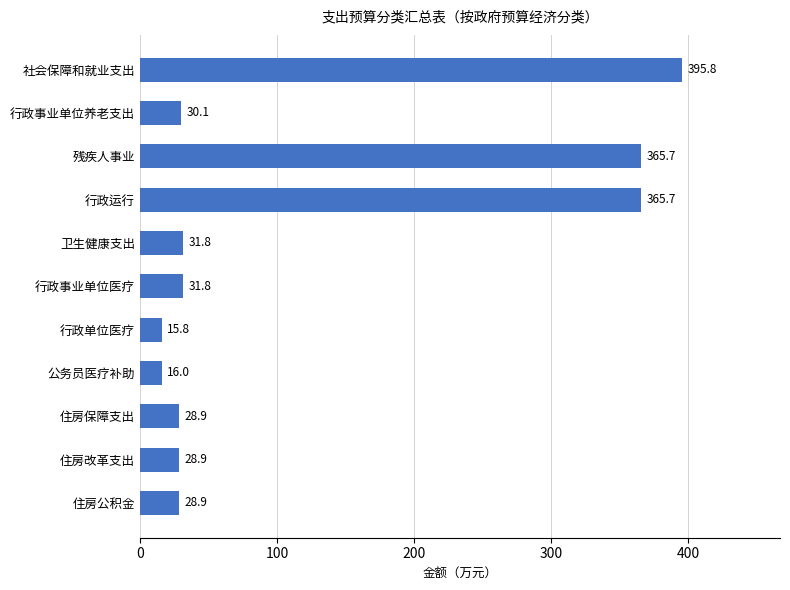

Reading top to bottom, list all the values displayed in this chart.

395.8	30.1	365.7	365.7	31.8	31.8	15.8	16.0	28.9	28.9	28.9